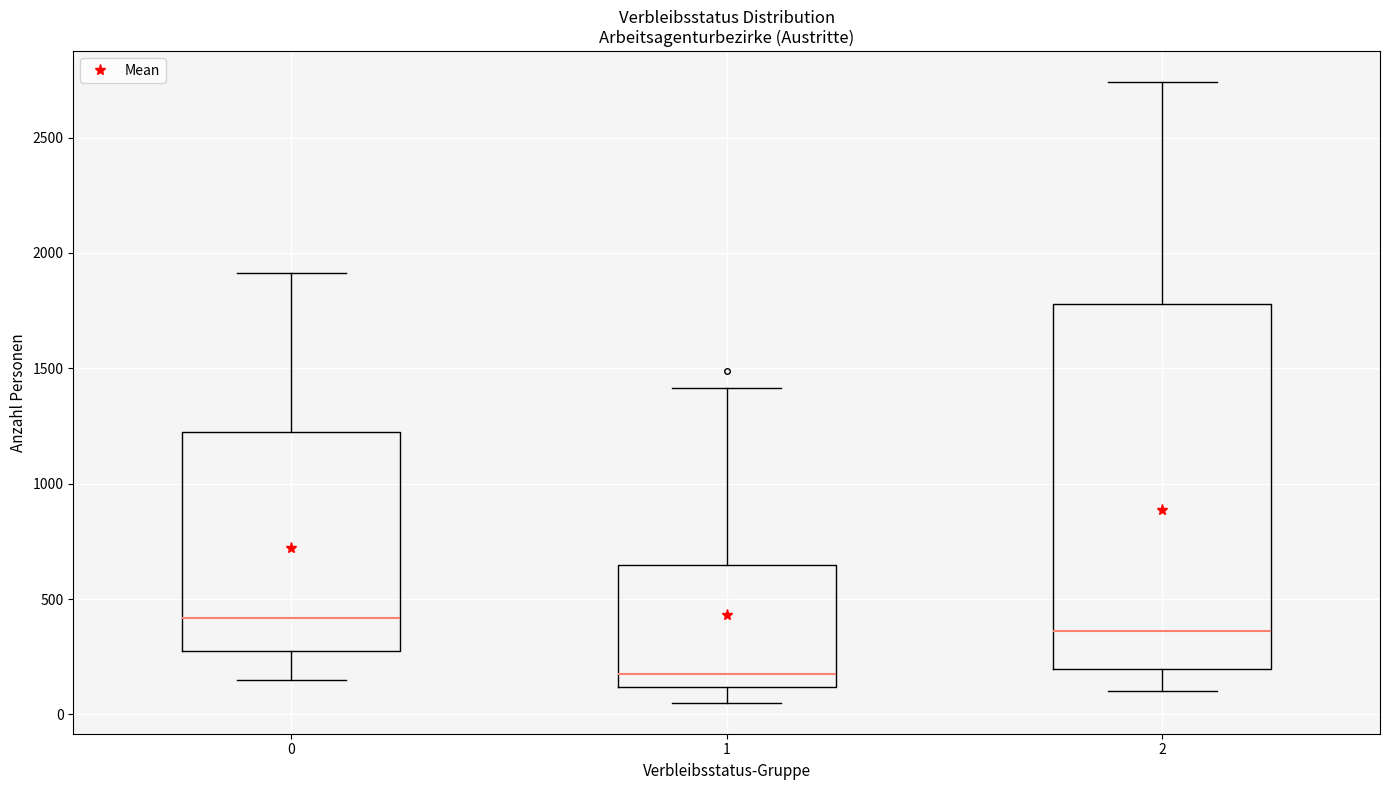

Which box is the tallest, from its lower edge to its upper edge?

2